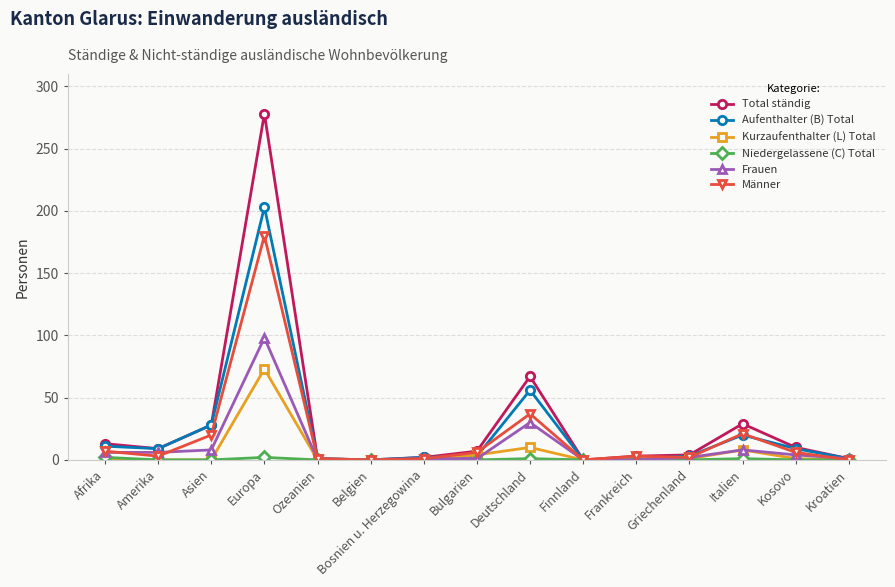

Which label corresponds to the largest value in the chart?

Europa